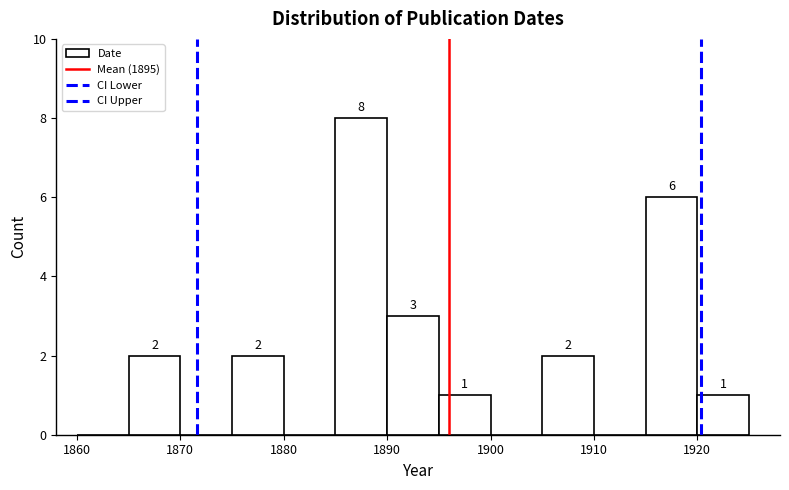

Over which range of the x-axis is the bar tallest?

1885 to 1890